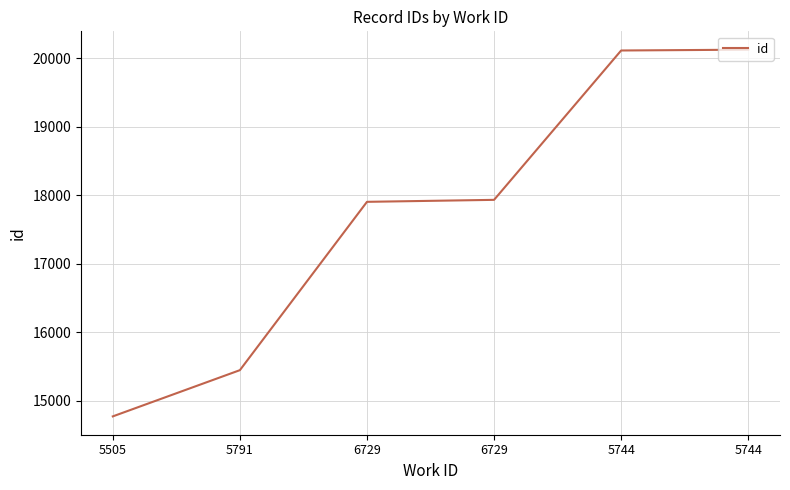

What is the difference between the maximum and minimum values?

5355